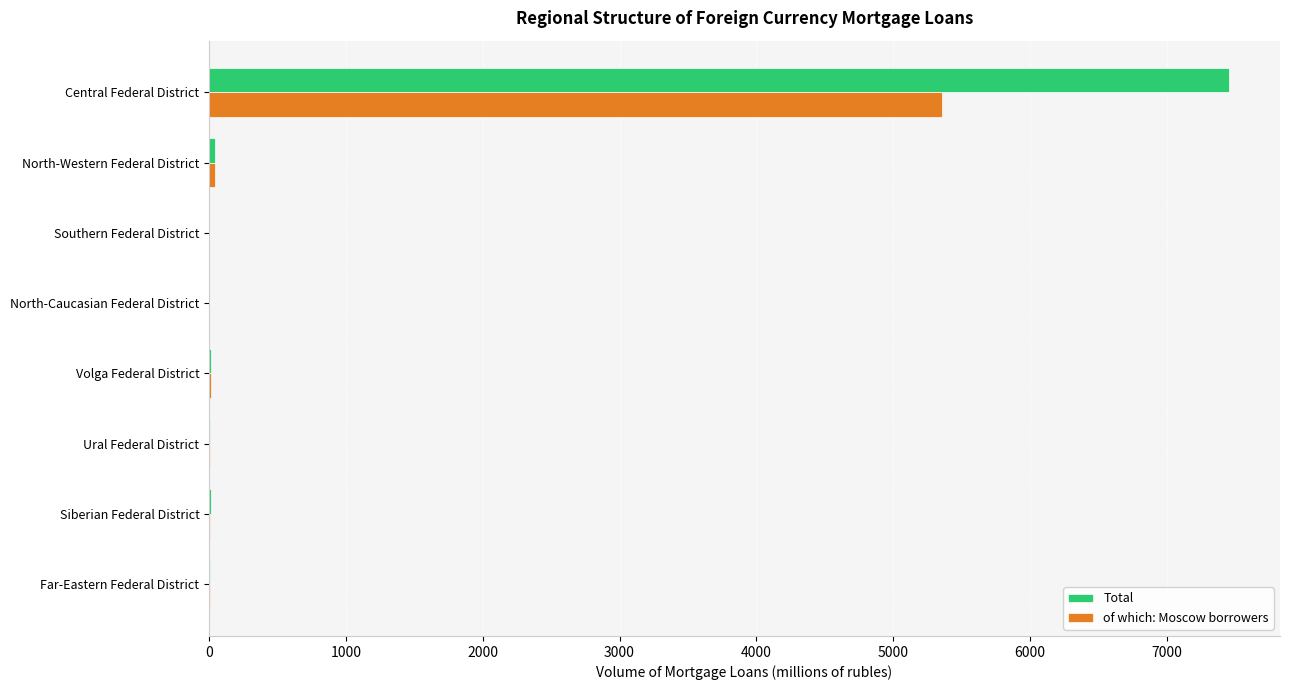

What is the greatest value displayed?

7455